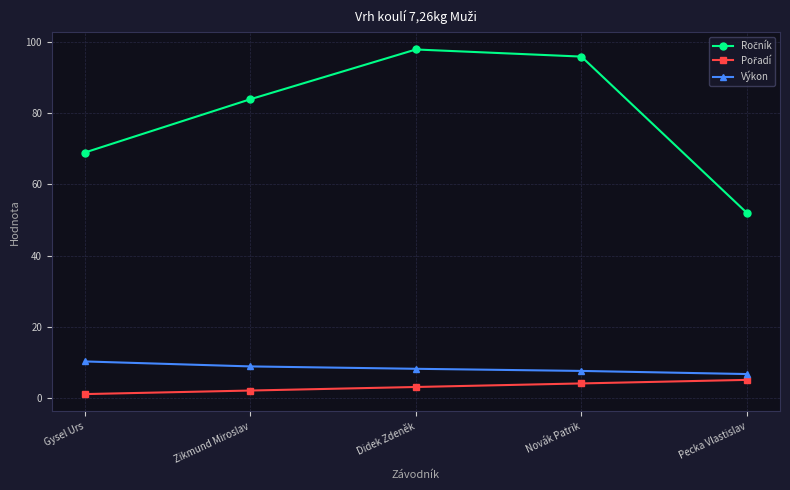

The value of Výkon at Novák Patrik is 2.9. True or false?

False